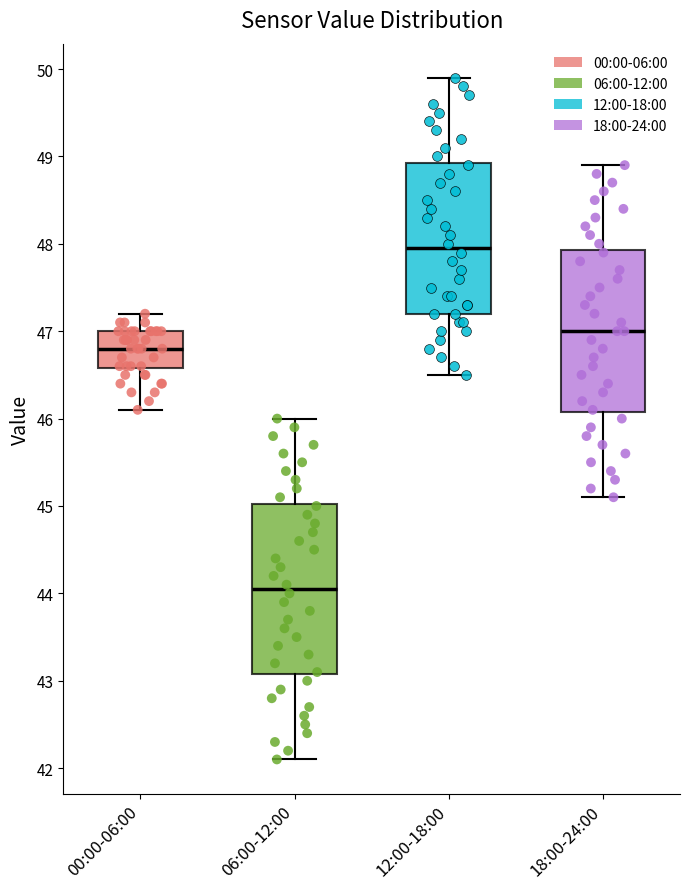

Which box has the highest median line?

12:00-18:00